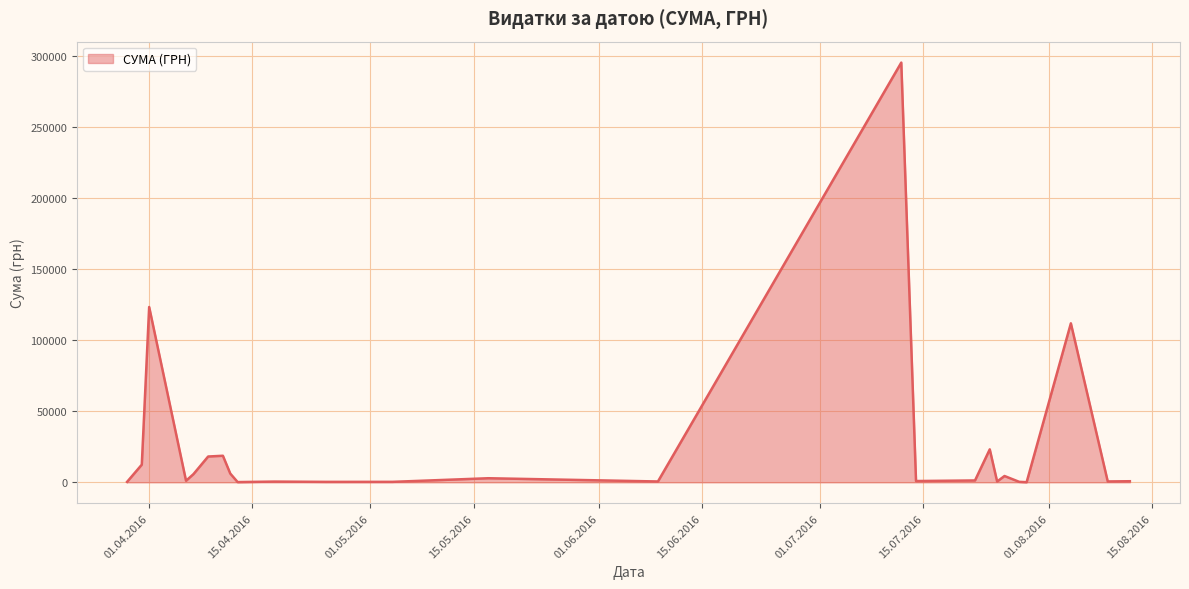

True or false: there are more than 1 points higher than both neighbors.

True